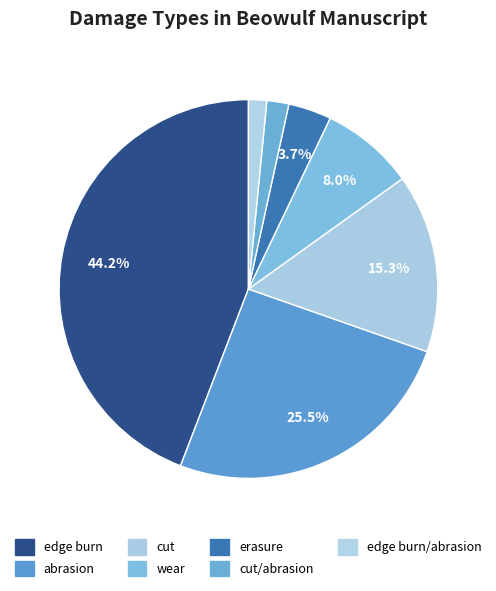

Does erasure represent more than half of the total?

No